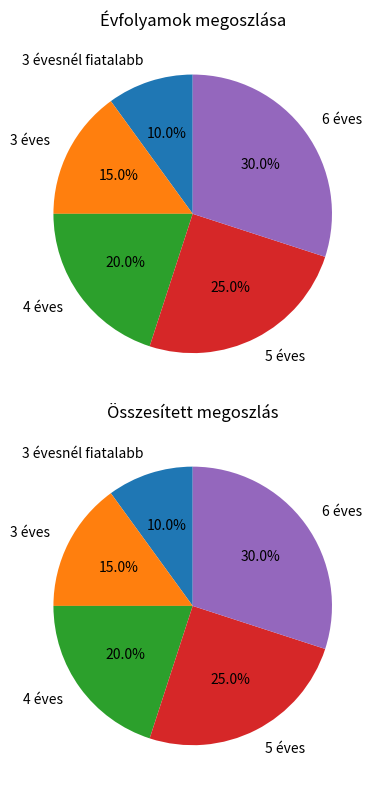

Combined, what portion of the pie is 3 évesnél fiatalabb and 3 éves?

25.0%